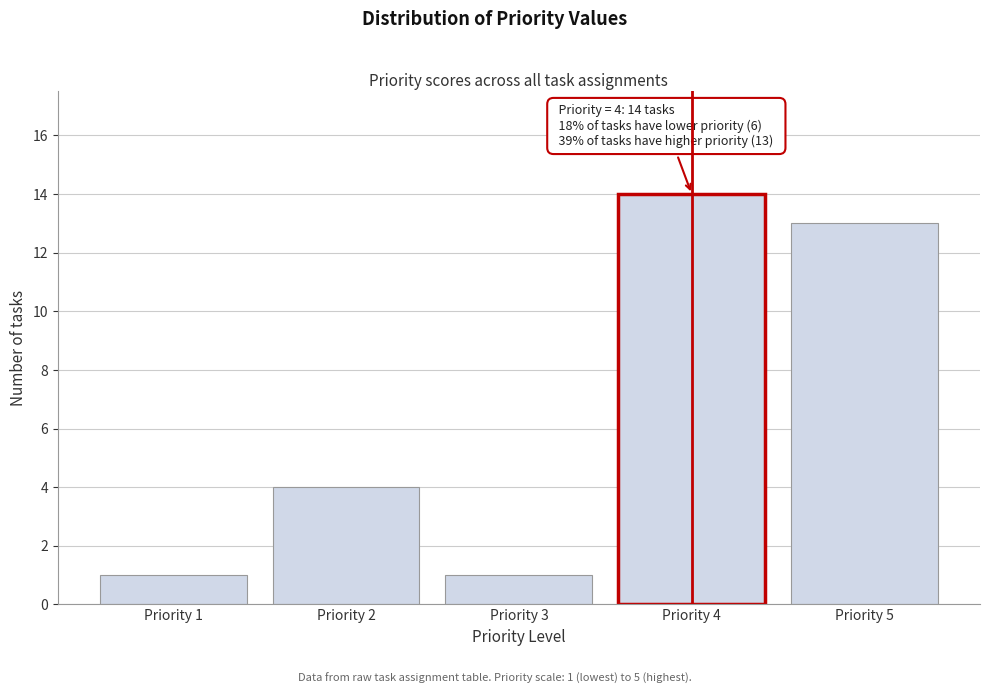

Reading right to left, extract all data points from this chart.

13	14	1	4	1